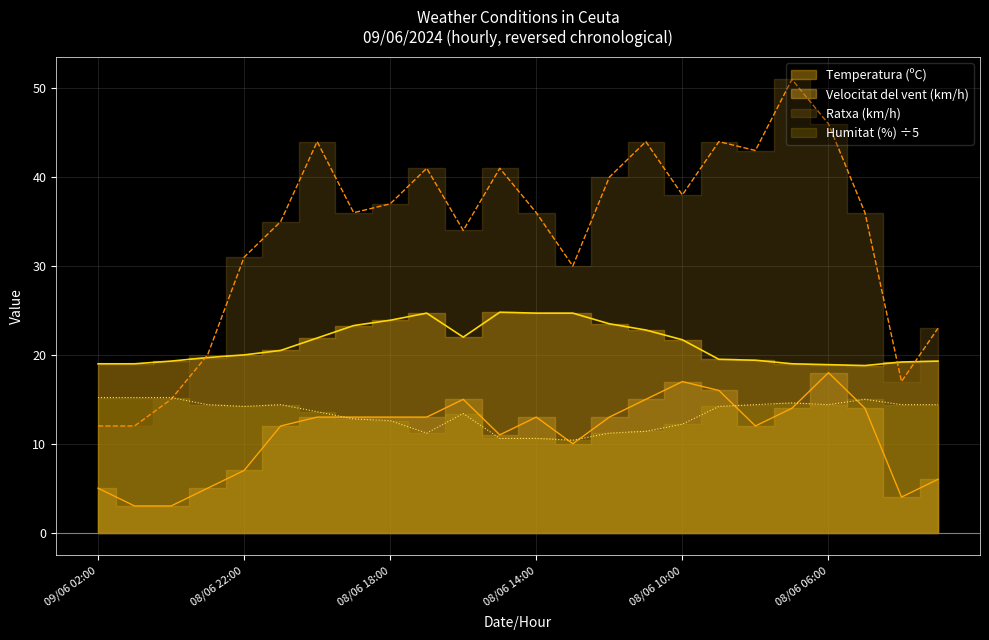

Read the Humitat (%) value at 08/06 16:00.

13.4